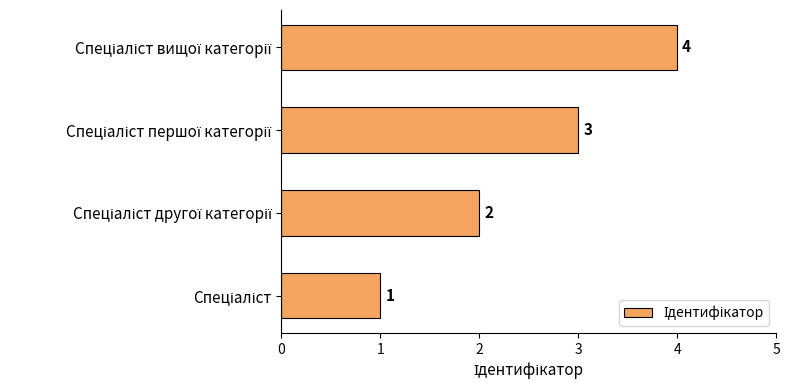

Count the values in the range 2 to 4.

3